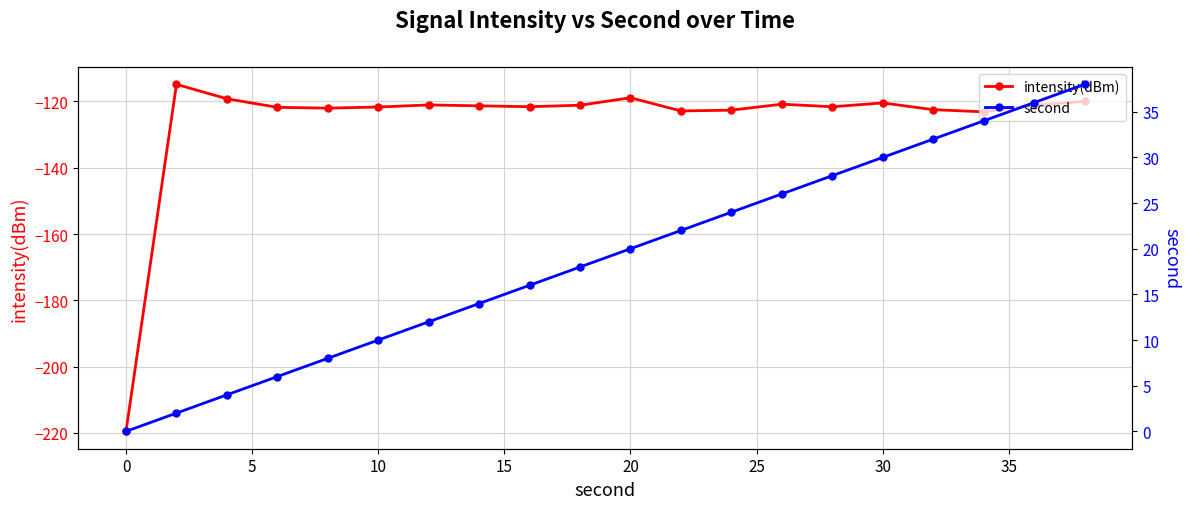

True or false: second and intensity(dBm) cross at least once.

False